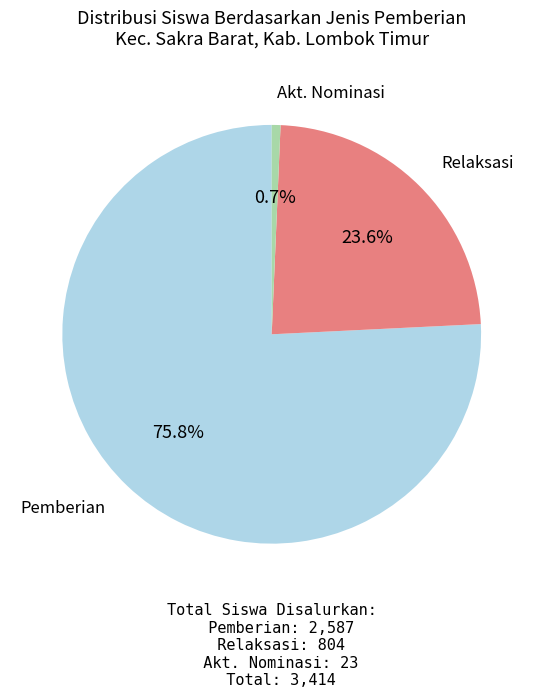

Is there a majority slice in this chart?

Yes